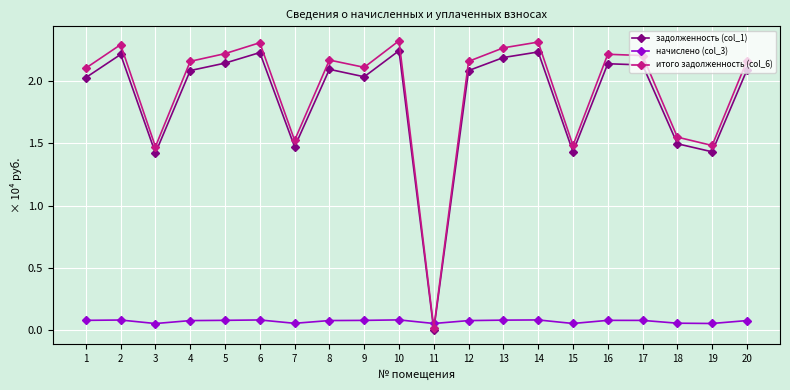

True or false: начислено (col_3) and итого задолженность (col_6) cross at least once.

True